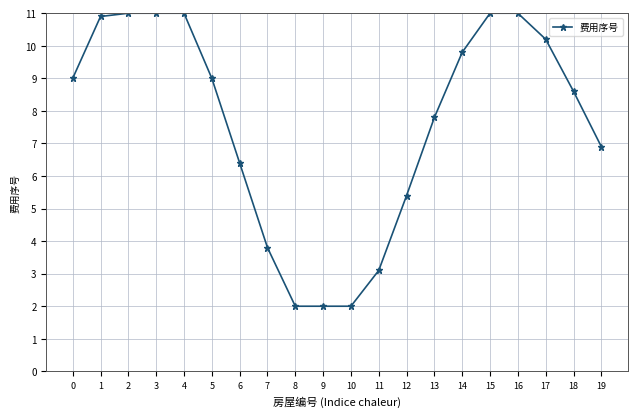

What is the maximum value shown in the chart?

11.0